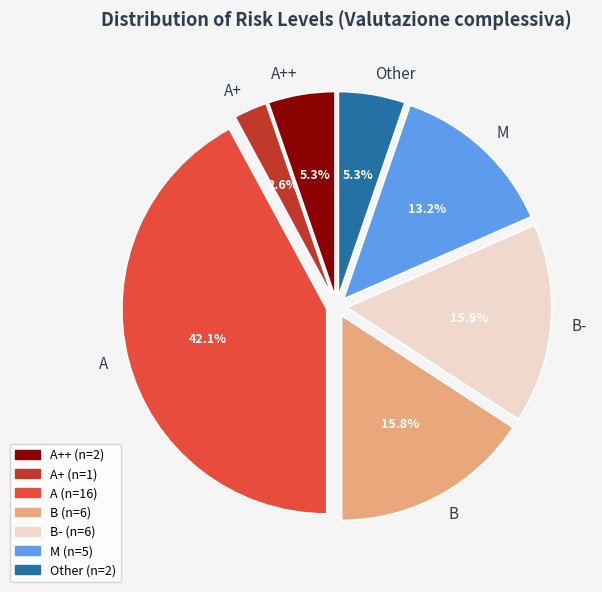

Is there a majority slice in this chart?

No